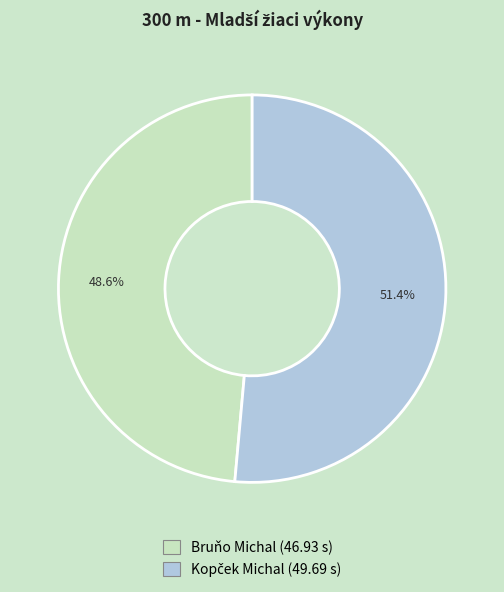

How many slices are in this pie chart?

2